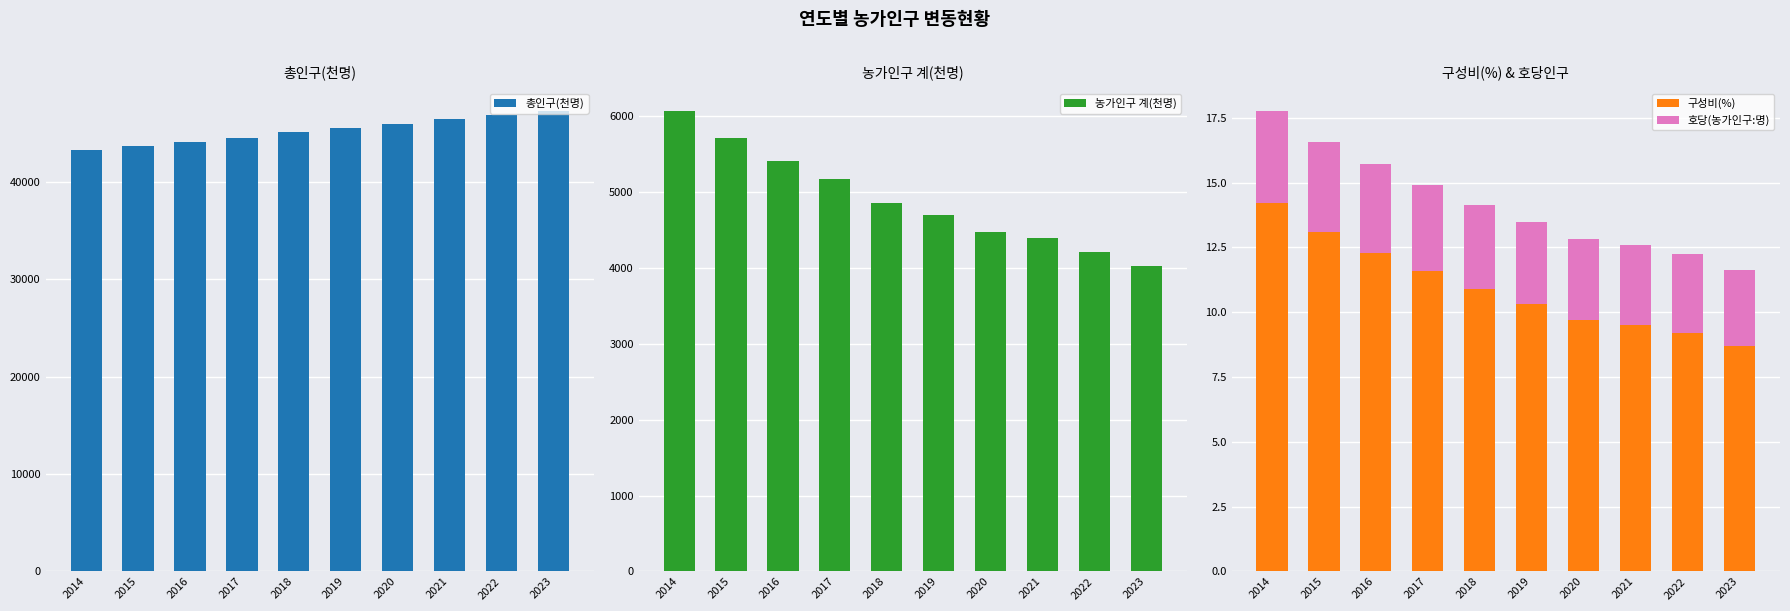

At how many categories does at least one series exceed 25095?

10